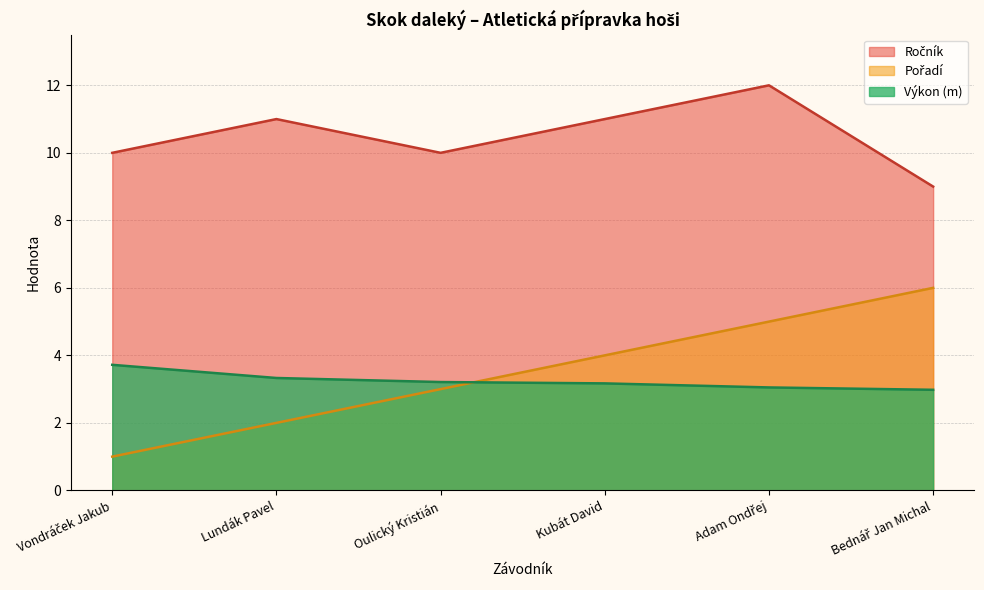

Where is Pořadí nearest to the value 3?

Oulický Kristián